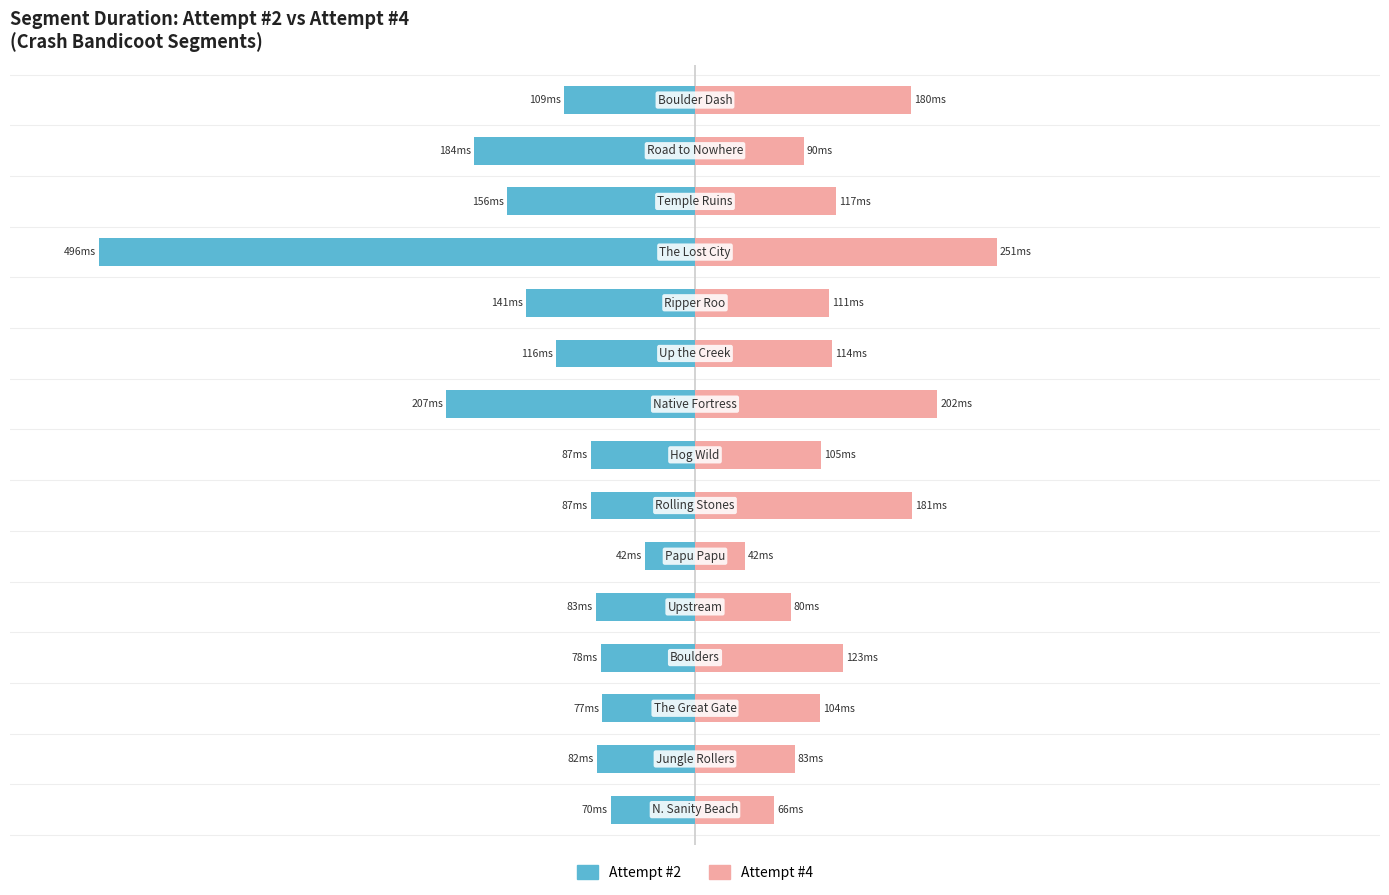

Does the chart contain any negative values?

Yes